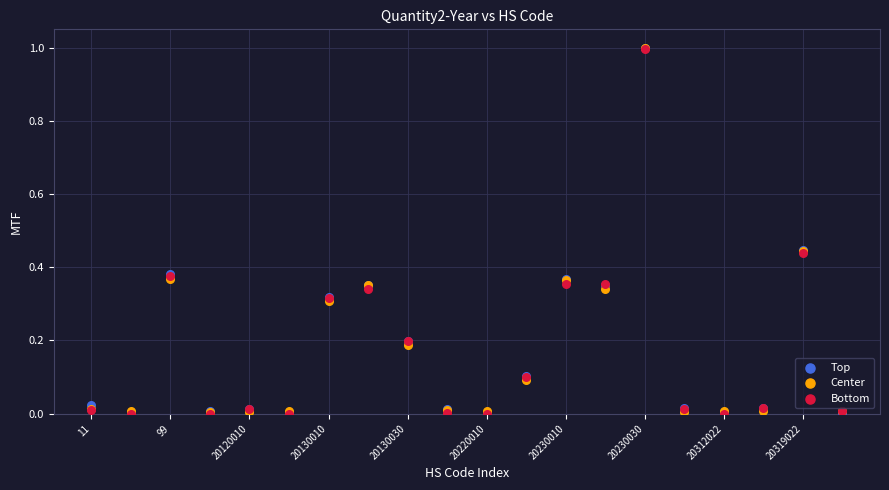

What are all the series names shown in the legend?

Top, Center, Bottom